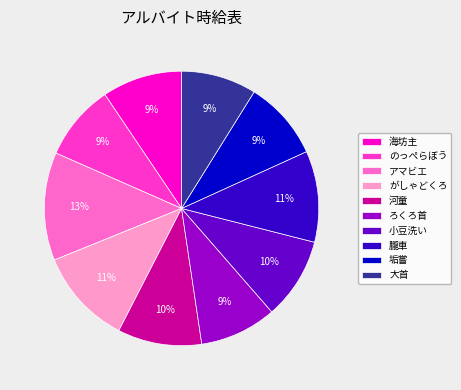

How many segments does this pie chart have?

10